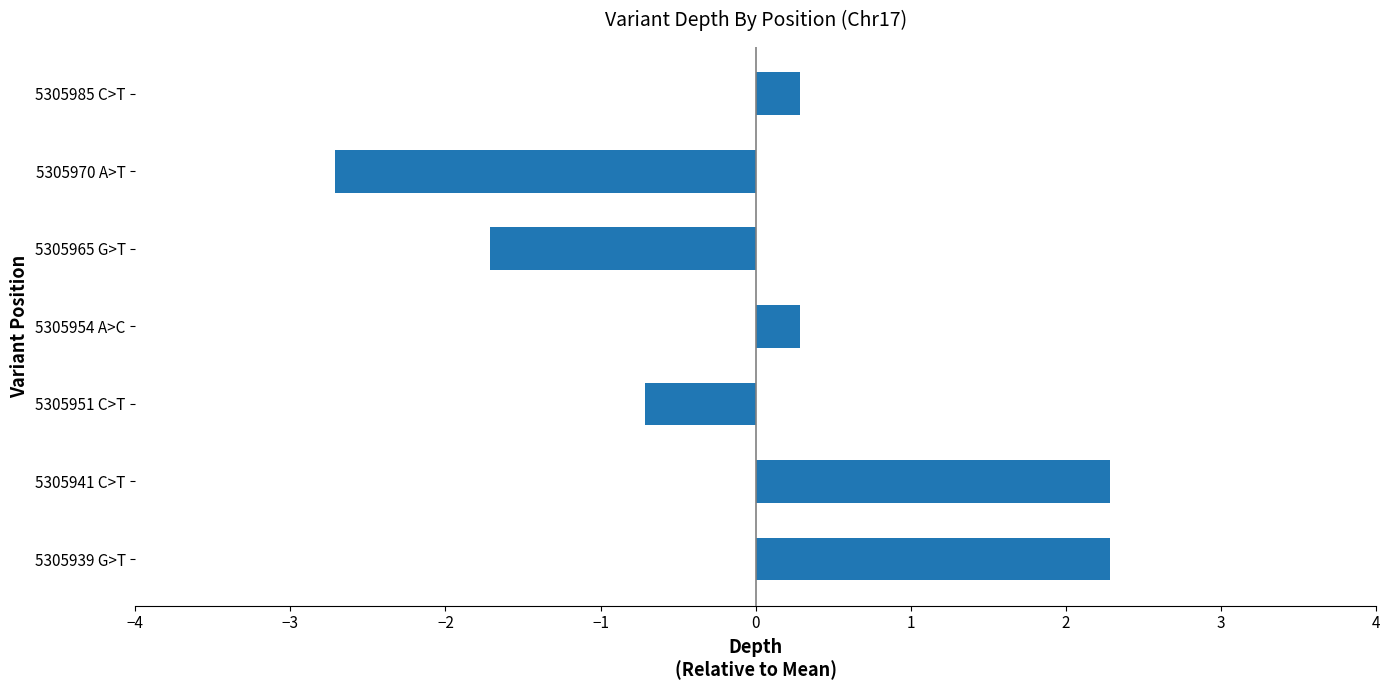

Reading top to bottom, extract all data points from this chart.

0.3	-2.7	-1.7	0.3	-0.7	2.3	2.3